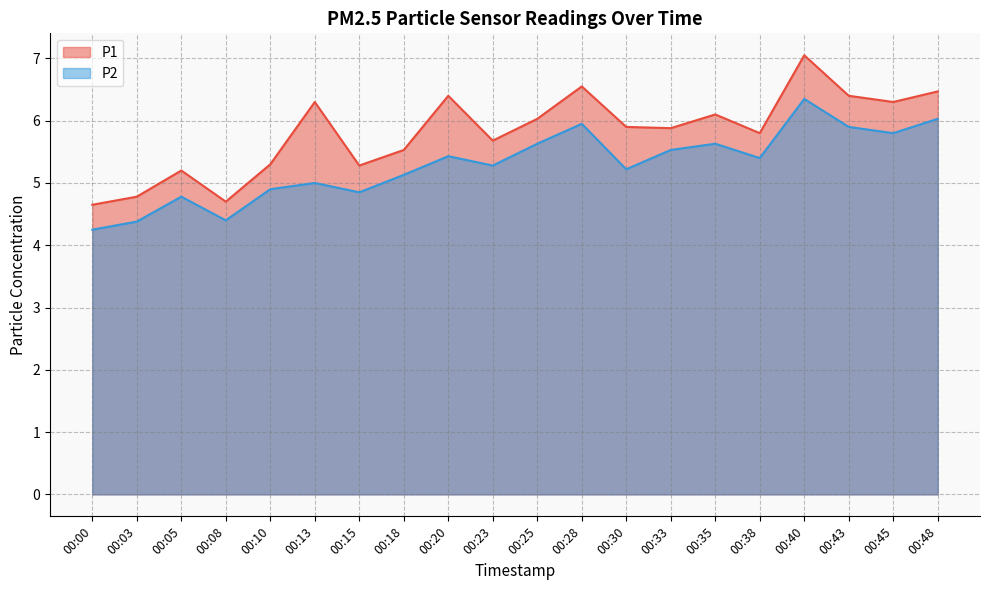

Reading left to right, what are all the values shown in this chart?

P1: 4.7	4.8	5.2	4.7	5.3	6.3	5.3	5.5	6.4	5.7	6.0	6.5	5.9	5.9	6.1	5.8	7.0	6.4	6.3	6.5
P2: 4.2	4.4	4.8	4.4	4.9	5.0	4.8	5.1	5.4	5.3	5.6	6.0	5.2	5.5	5.6	5.4	6.3	5.9	5.8	6.0